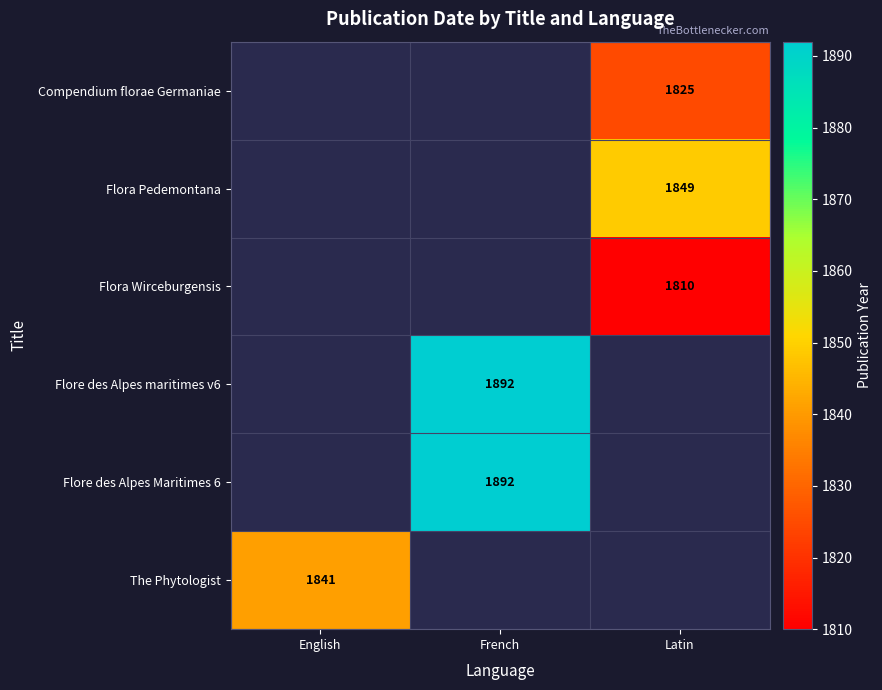

Is it true that Flora Wirceburgensis equals 1810 at Latin?

True